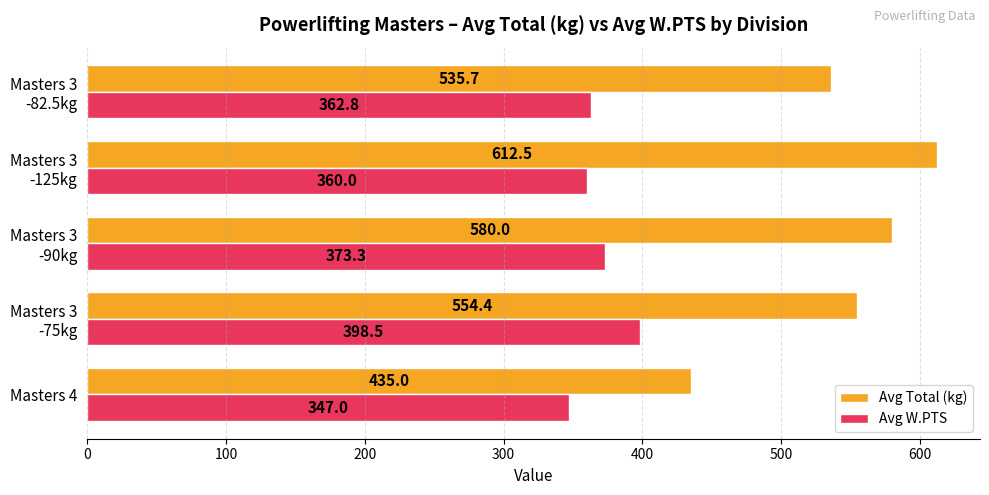

What is the approximate value of Avg Total (kg) at Masters 4?

435.0